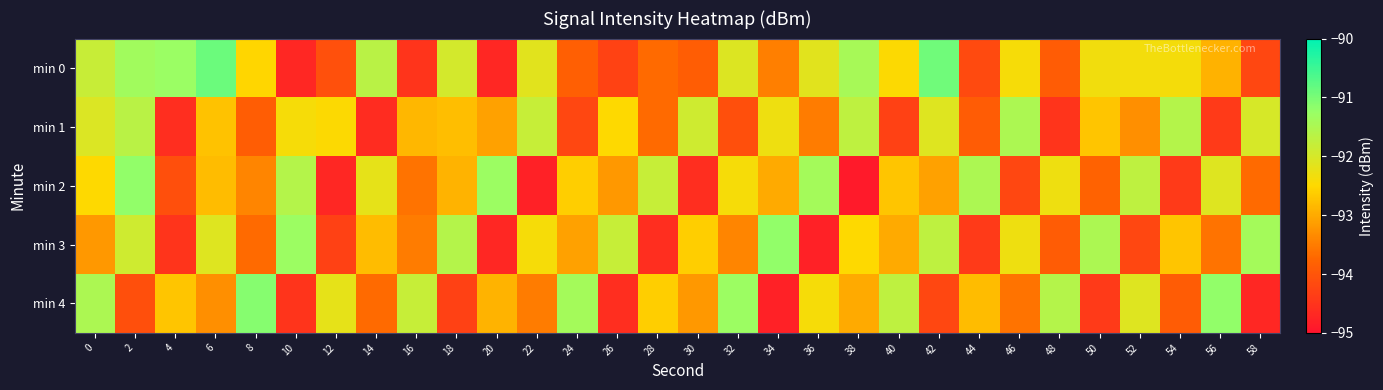

At which category does the chart reach its minimum across all series?

38